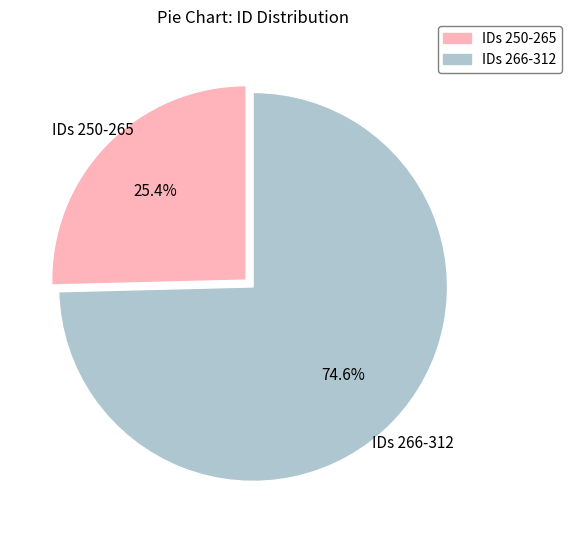

Is there any slice that represents more than half of the pie?

Yes